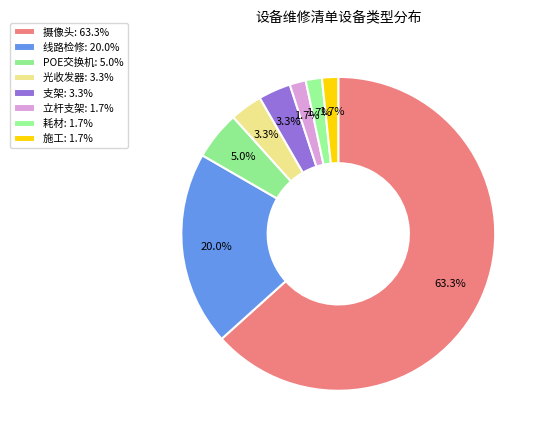

How many segments does this pie chart have?

8